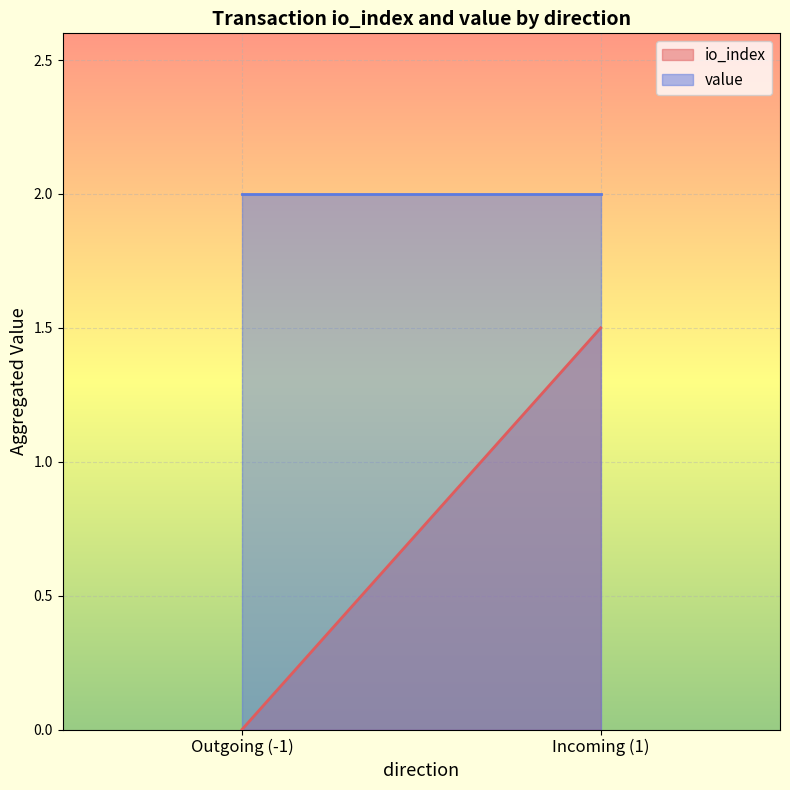

Rank the series at 1 from highest to lowest value.

value, io_index